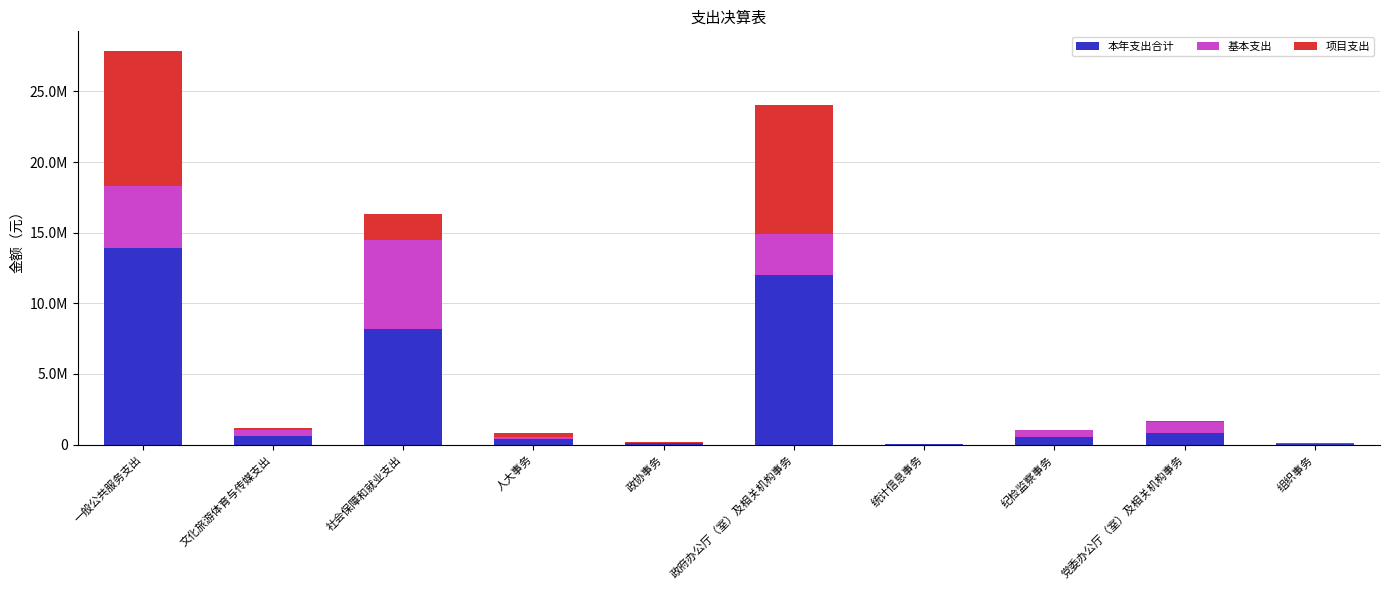

Is it true that 本年支出合计 equals 593164.5 at 文化旅游体育与传媒支出?

True